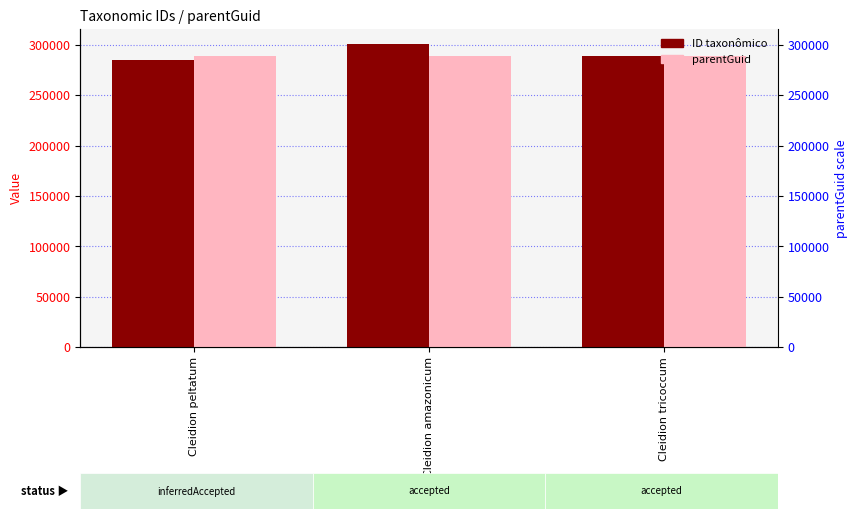

The ID taxonômico series shows 289179 at Cleidion tricoccum. True or false?

True